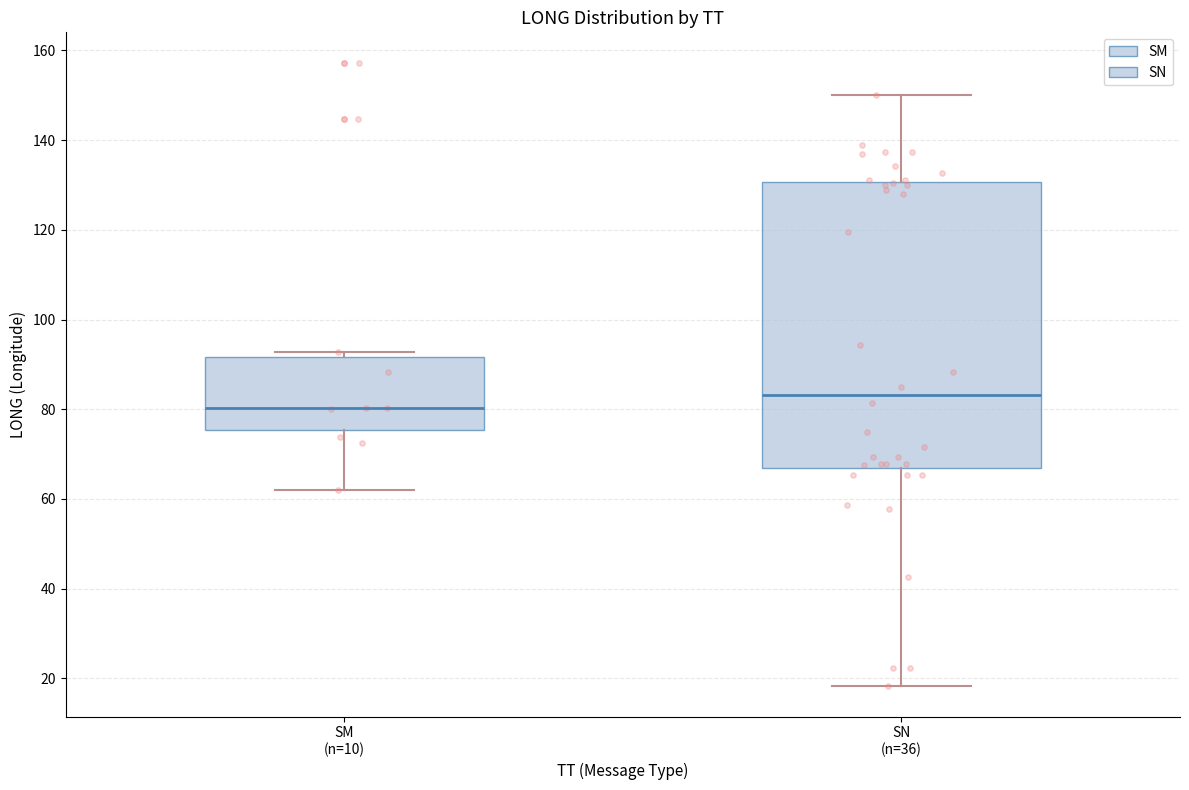

Where does the median line of the box for SM (n=10) sit on the y-axis? The values are not printed on the chart, so give them approximately, as read against the axis.

80